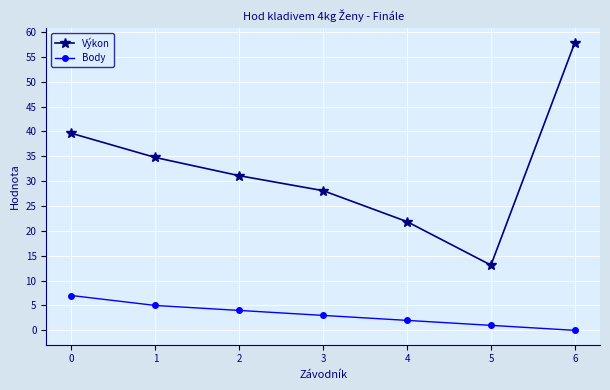

Rank the categories by Výkon value from highest to lowest.

6, 0, 1, 2, 3, 4, 5